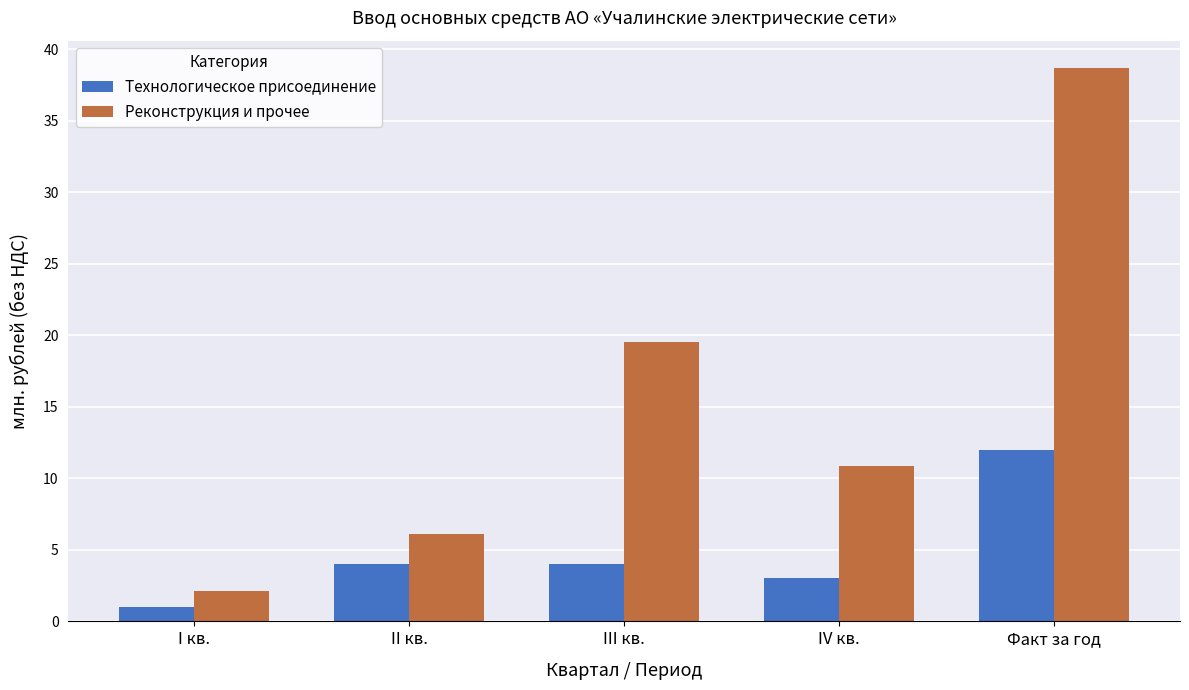

At II кв., list the series in order from smallest to largest.

Технологическое присоединение, Реконструкция и прочее